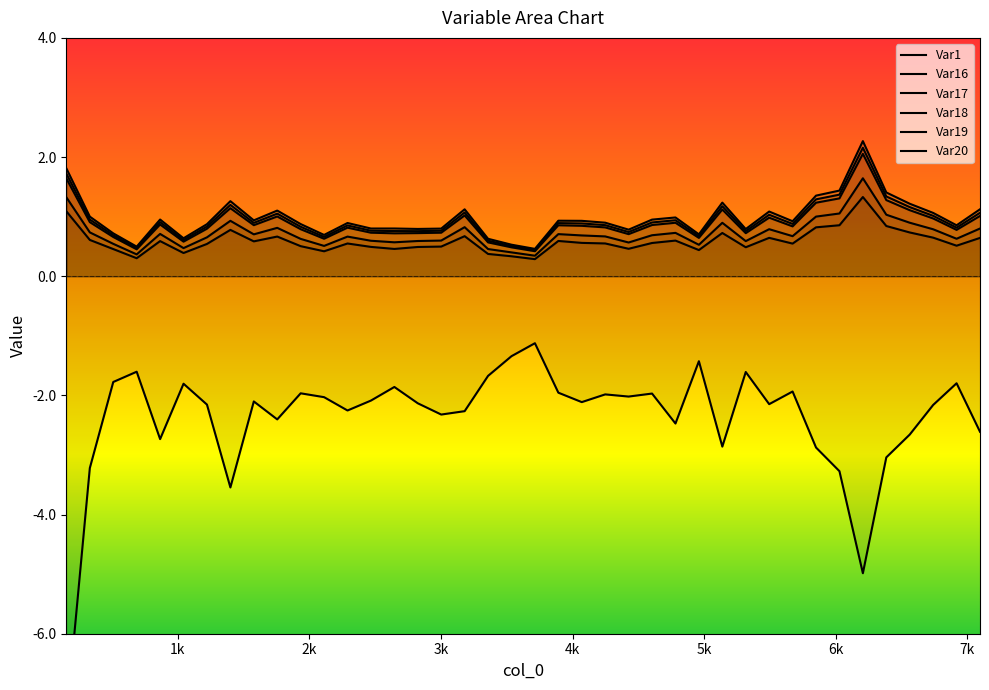

What is the average value of the Var17 series?

0.7